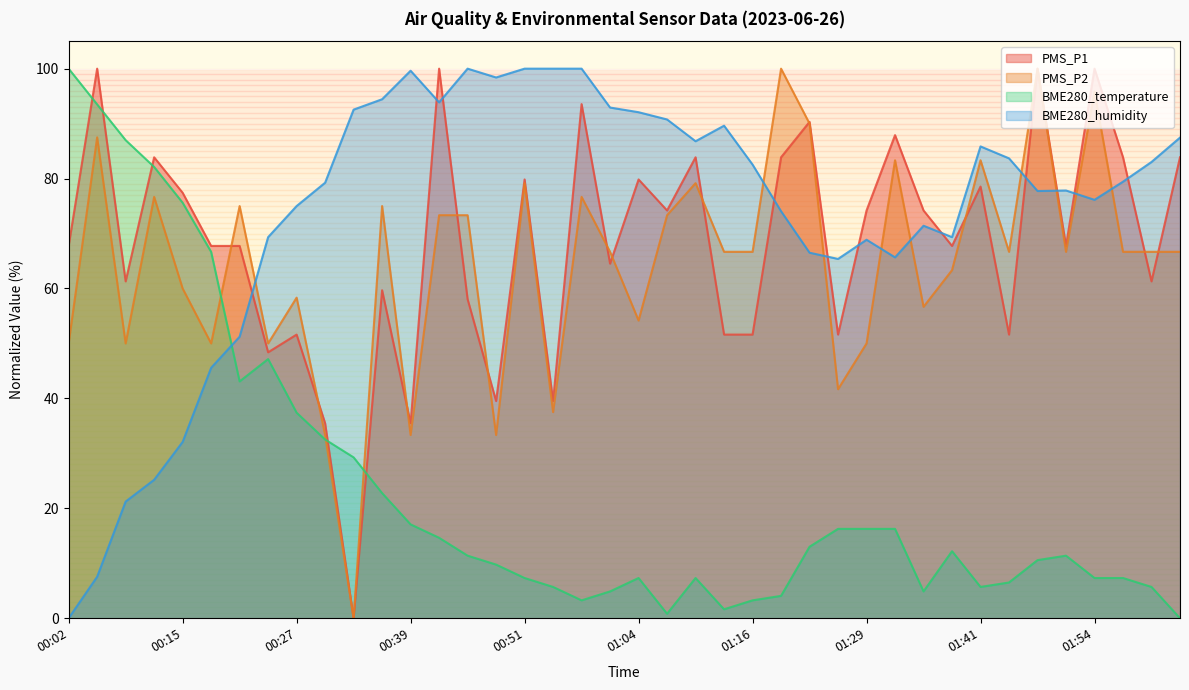

What is the sum of the BME280_humidity values at 00:02 and 00:55?

100.0